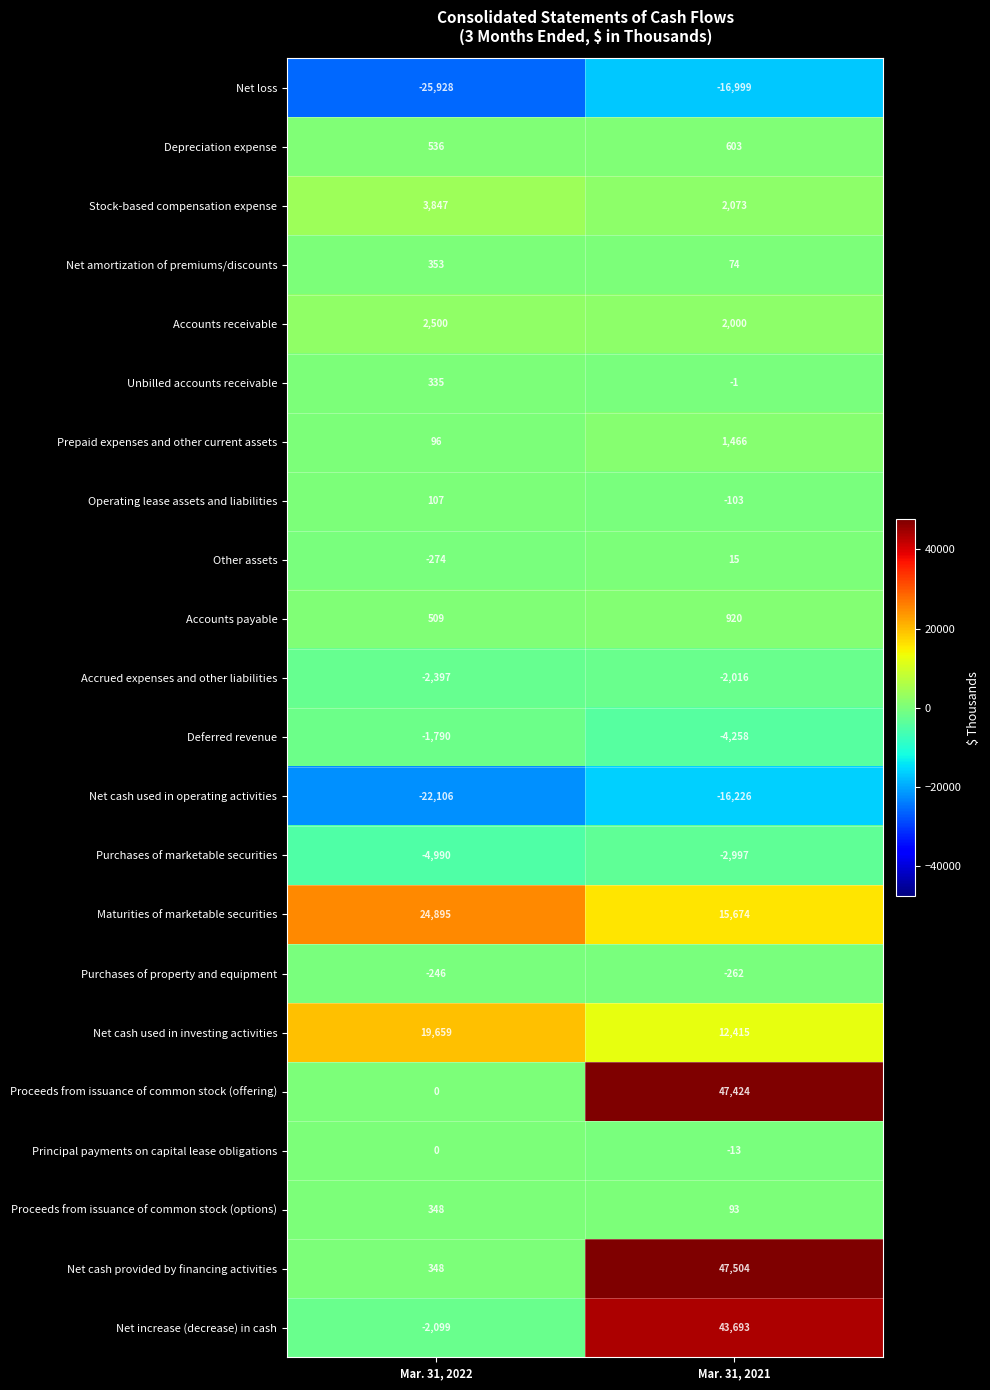

Which category has the lowest value in the Other assets series?

Mar. 31, 2022